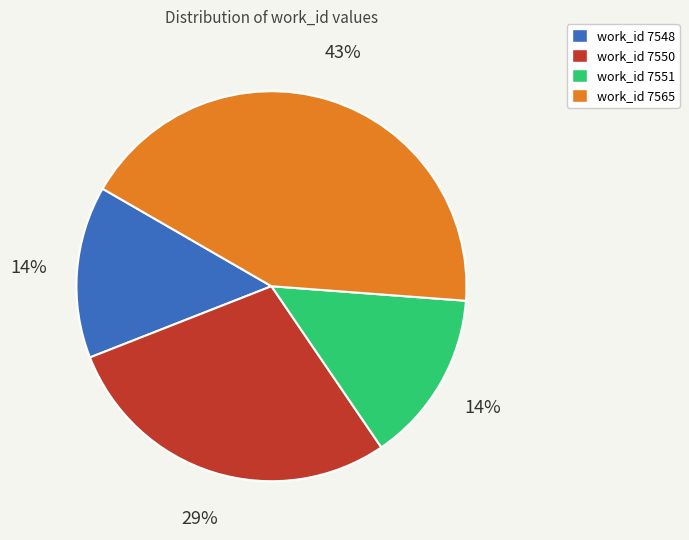

To the nearest percent, what is the average slice percentage?

25%